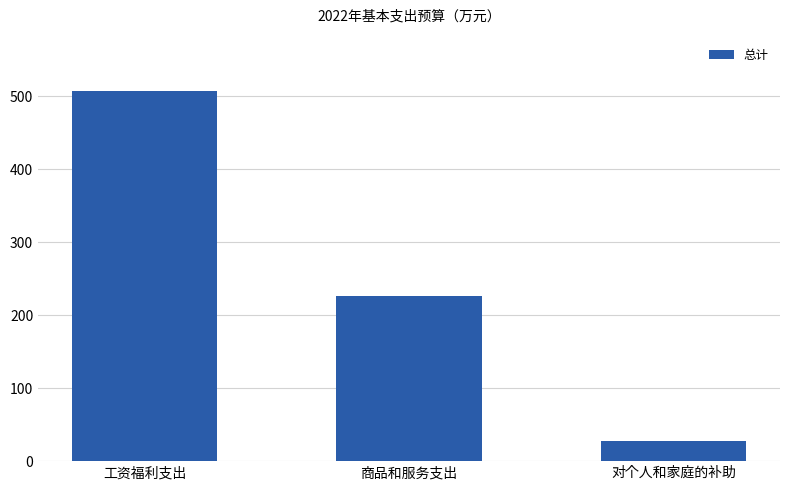

What position from the left is 对个人和家庭的补助?

3